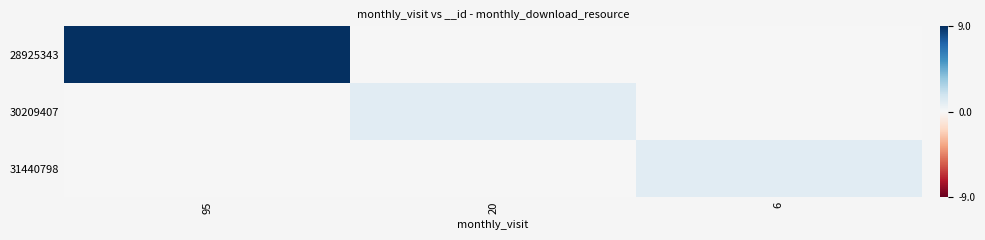

What is the difference between the highest and lowest values at 20?

1